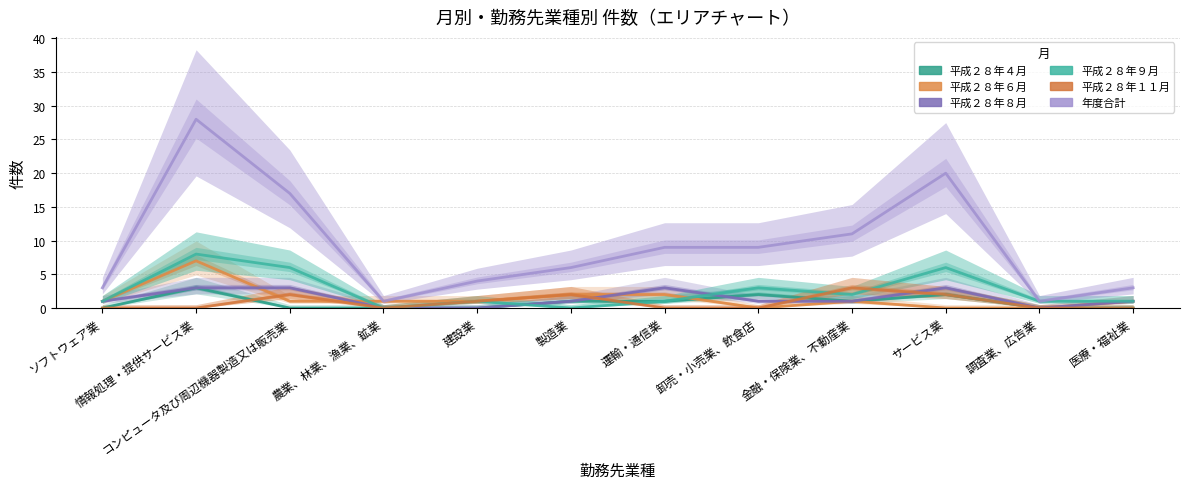

At which label is 平成２８年６月 closest to 3?

製造業